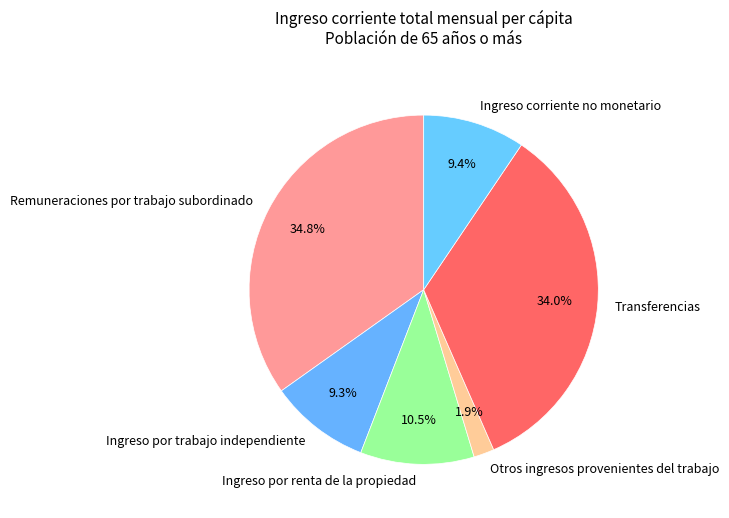

How many segments does this pie chart have?

6